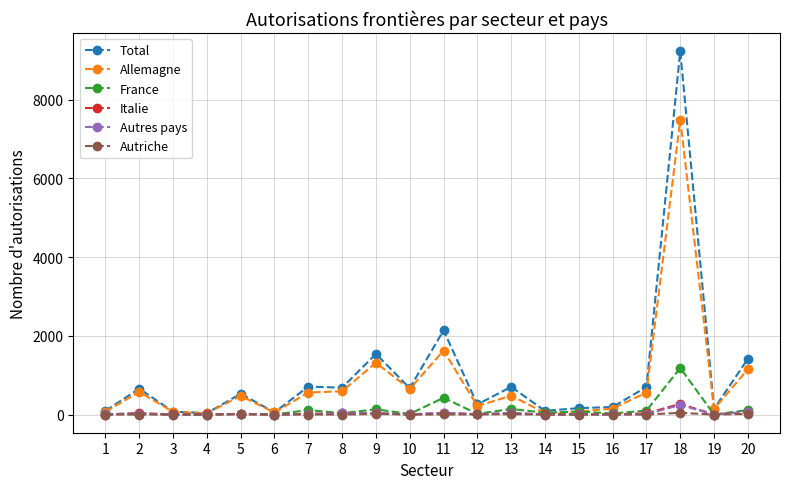

True or false: Total has more than 0 interior local peaks.

True